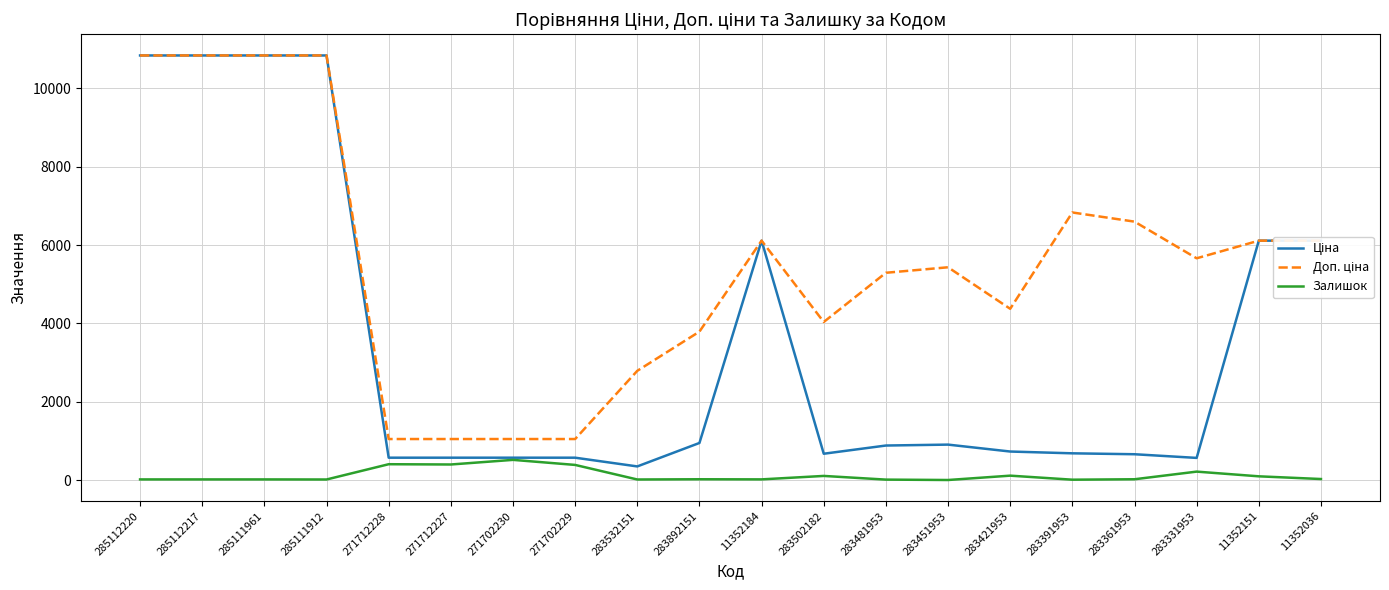

What is the greatest value displayed?

10840.1